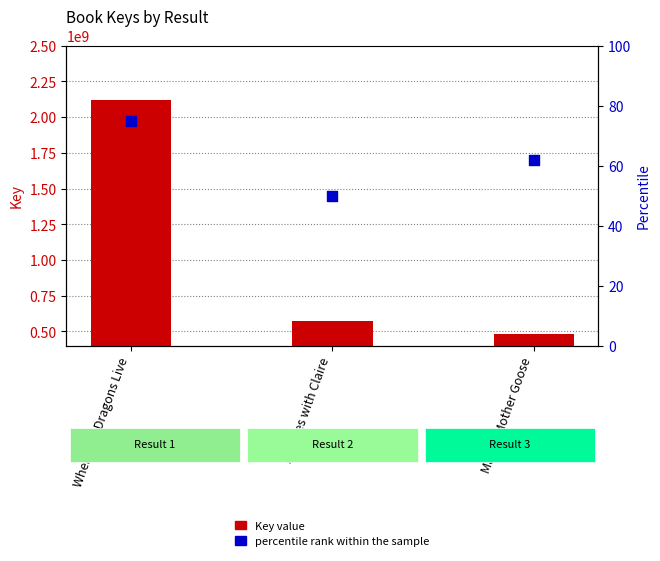

At how many categories does at least one series exceed 766333201?

1